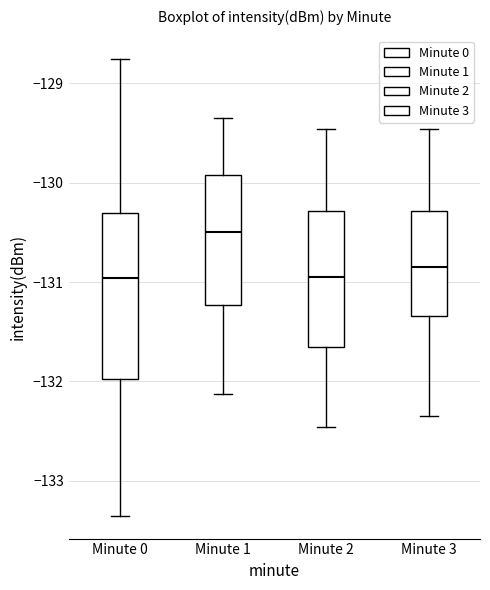

Where is the lower edge of the box for Minute 3 on the y-axis? The values are not printed on the chart, so give them approximately, as read against the axis.

-131.3